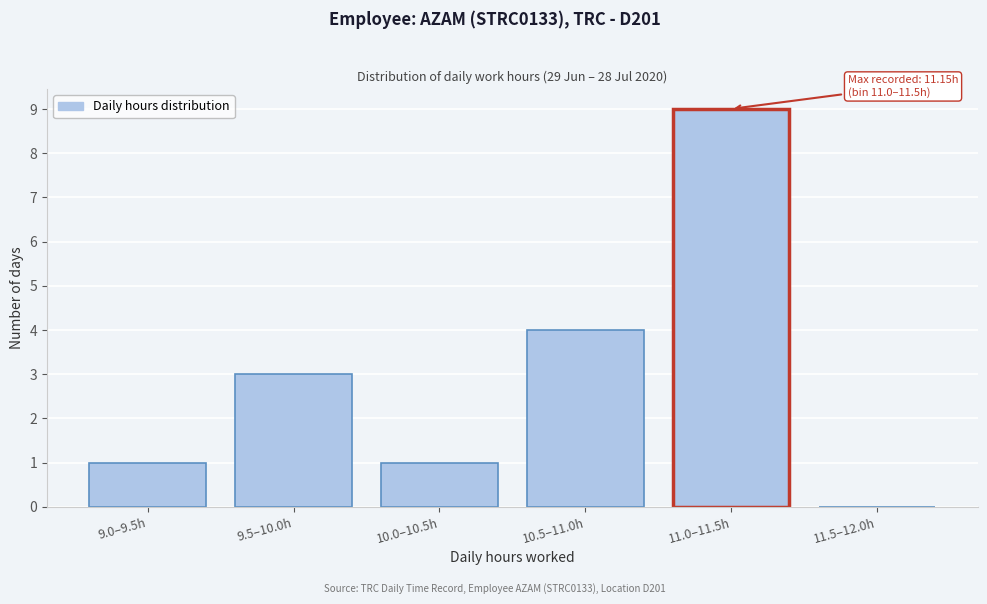

Reading left to right, transcribe all the data shown in this chart.

9.0–9.5h=1	9.5–10.0h=3	10.0–10.5h=1	10.5–11.0h=4	11.0–11.5h=9	11.5–12.0h=0